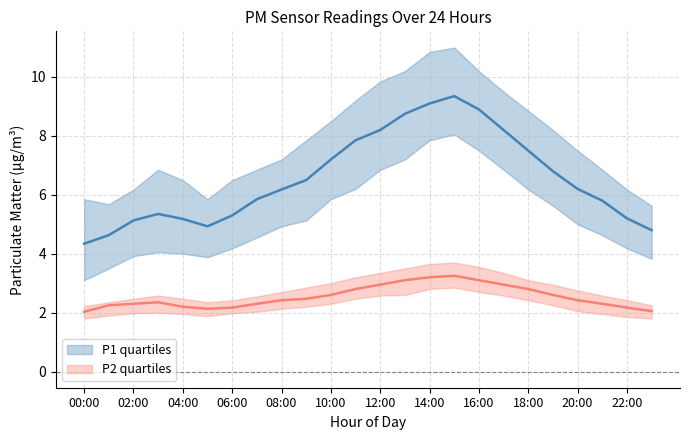

At which category does P1 q3 reach its first local valley?

01:00